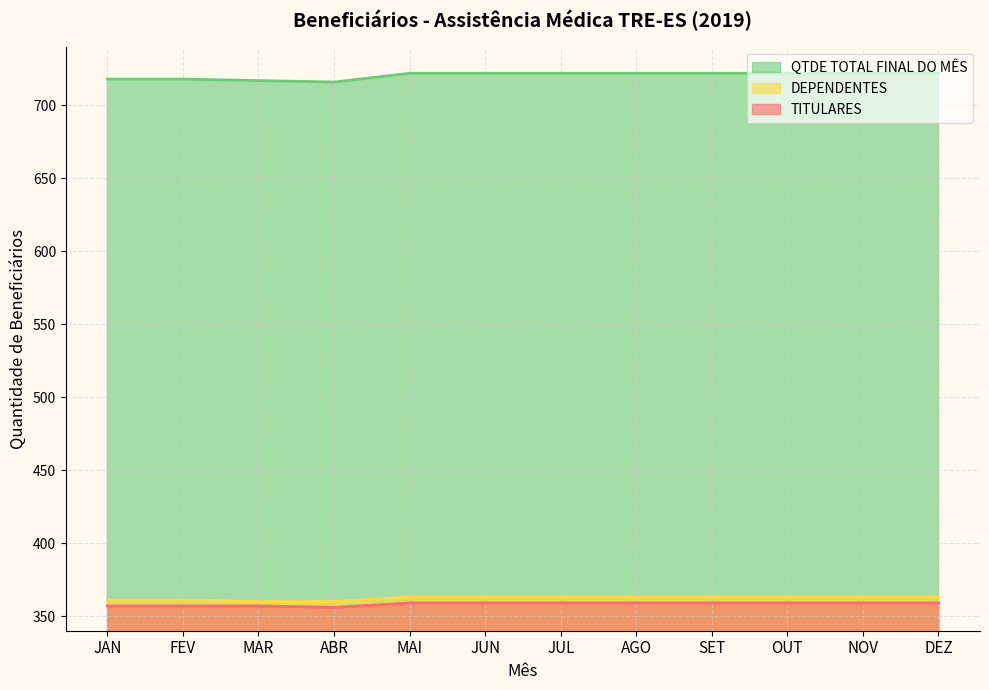

What is the spread (max minus min) of values at DEZ?

363